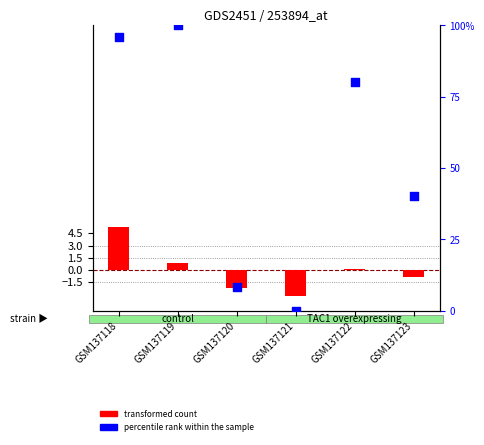

At how many categories does at least one series exceed 56?

3